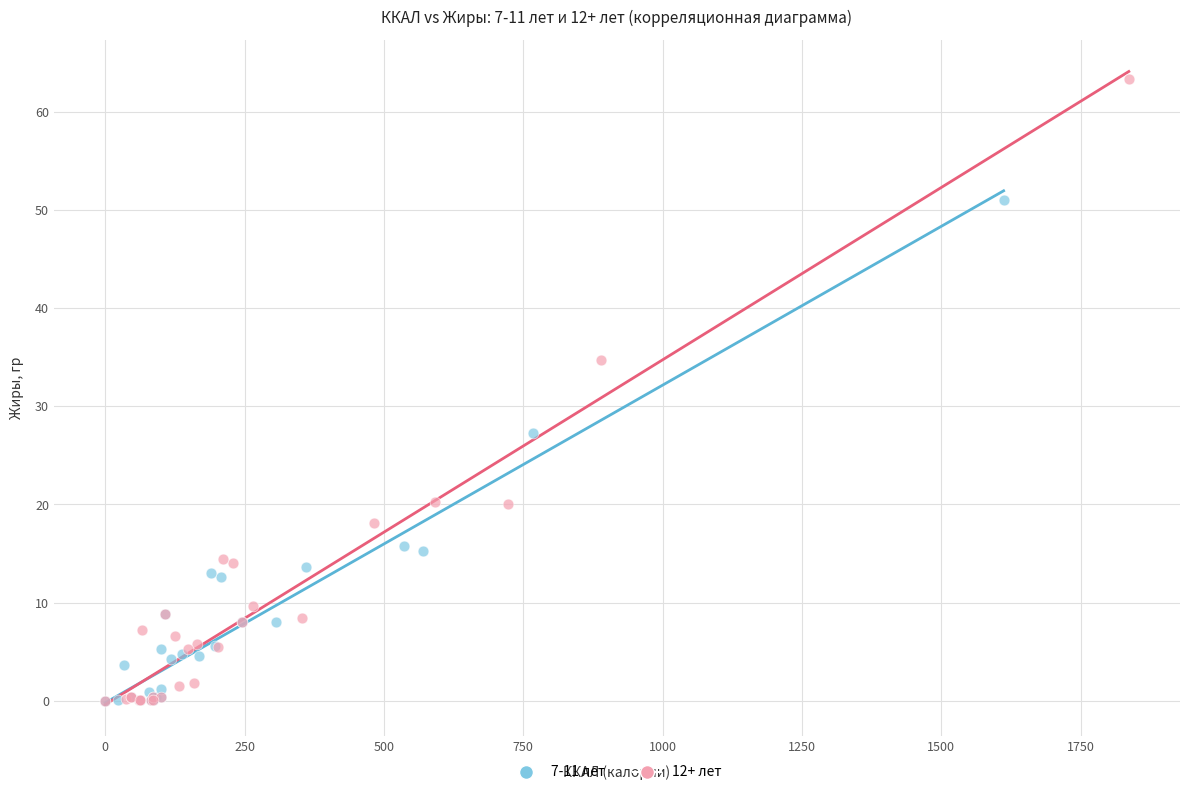

Which series contains the highest Y value?

12+ лет